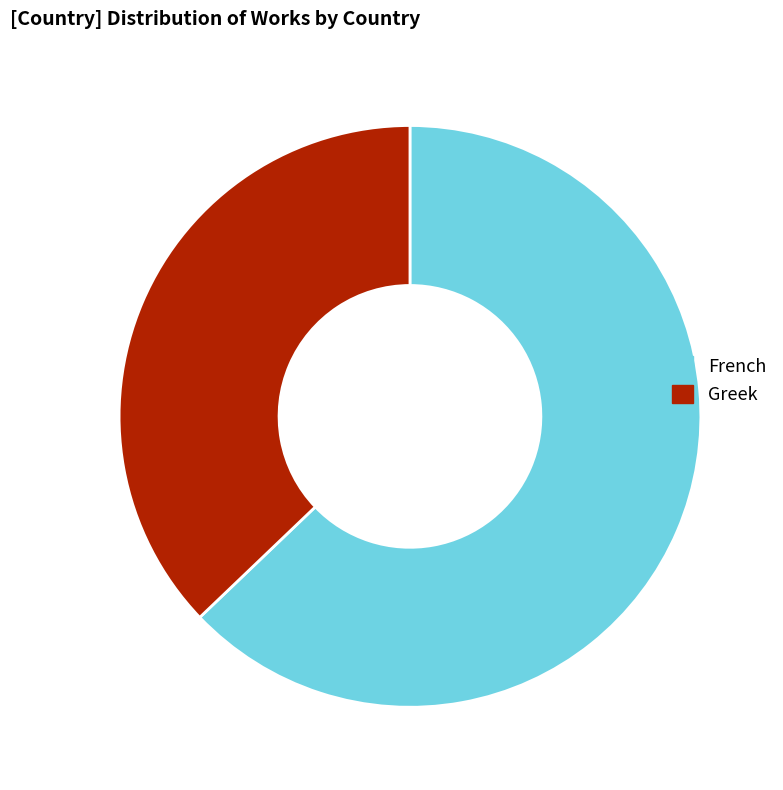

What is the ratio of the value at Greek to the value at French?

0.6